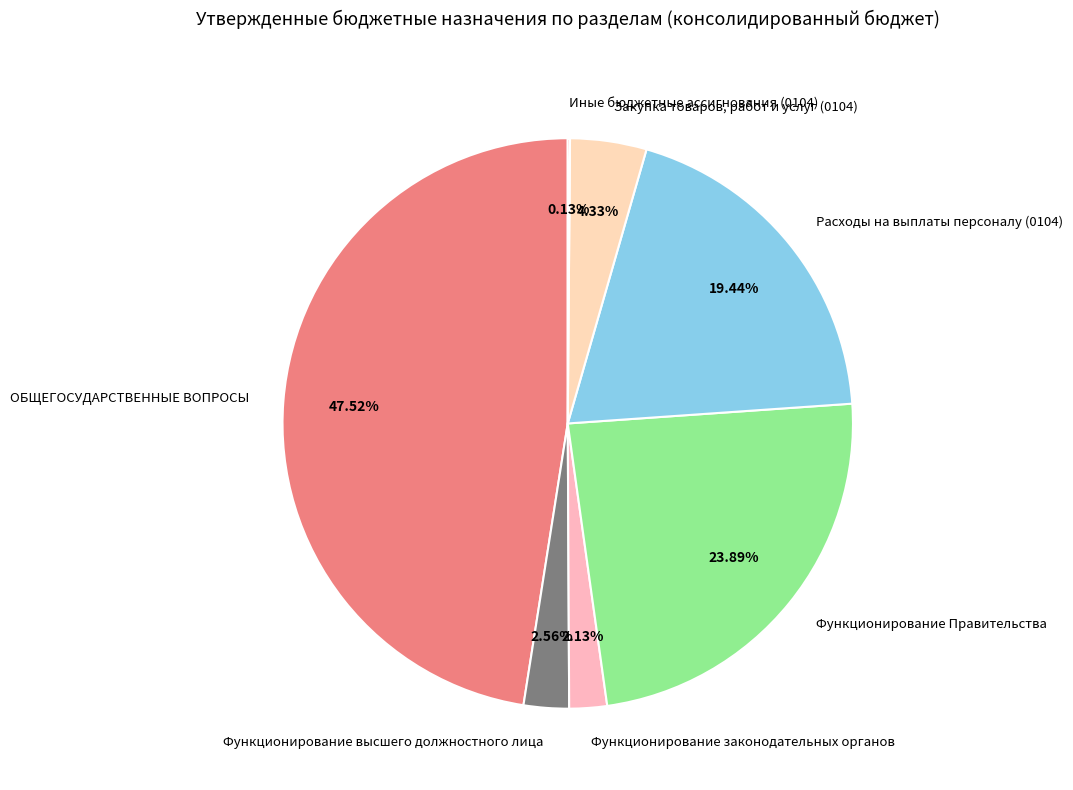

Is there a majority slice in this chart?

No